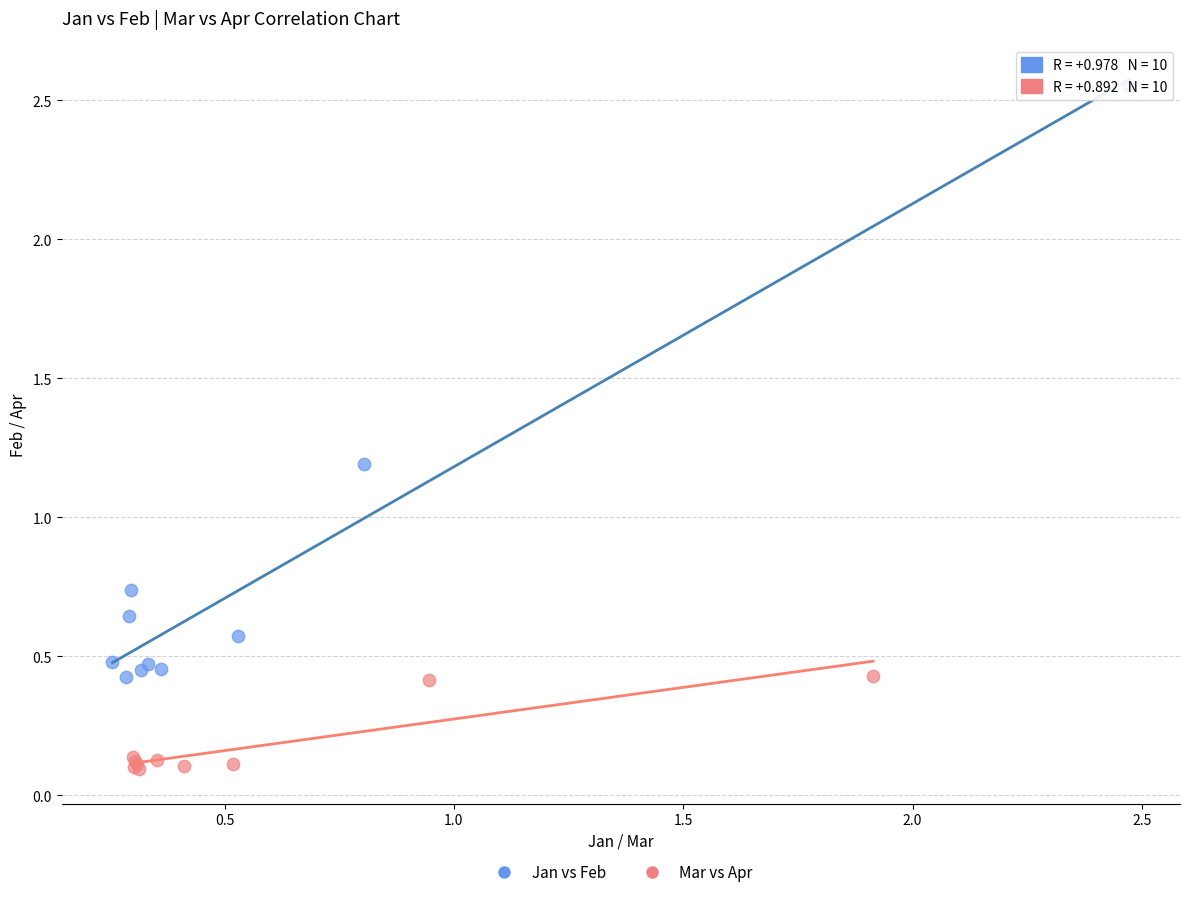

Which series reaches the maximum Y coordinate?

Jan vs Feb